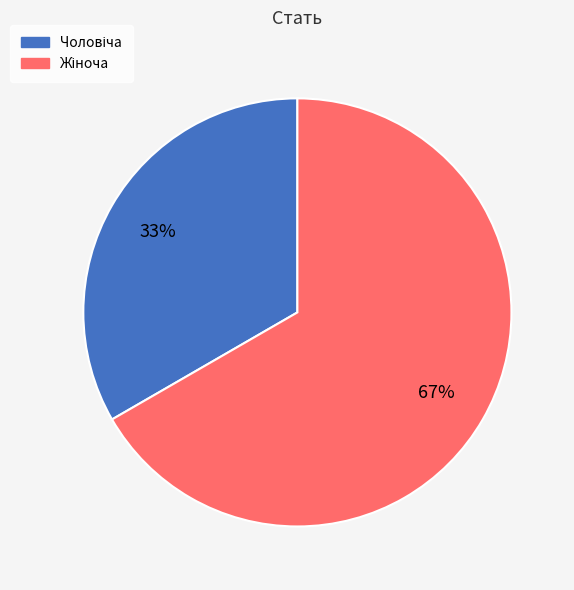

Is there any slice that represents more than half of the pie?

Yes